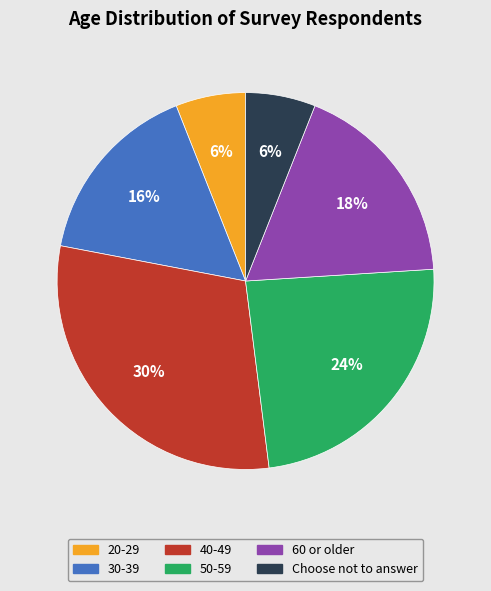

To the nearest percent, what percentage of the pie is Choose not to answer?

6%